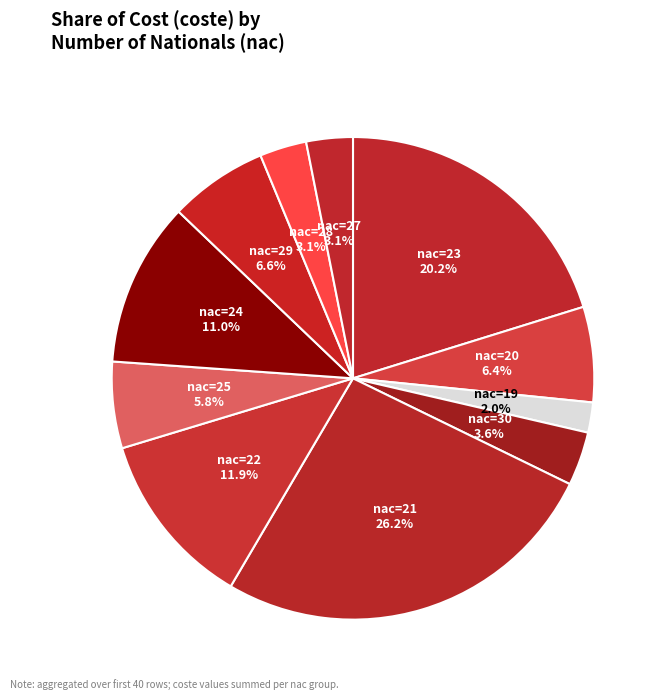

Approximately how many times larger is the value at nac=30 compared to nac=22?

0.3